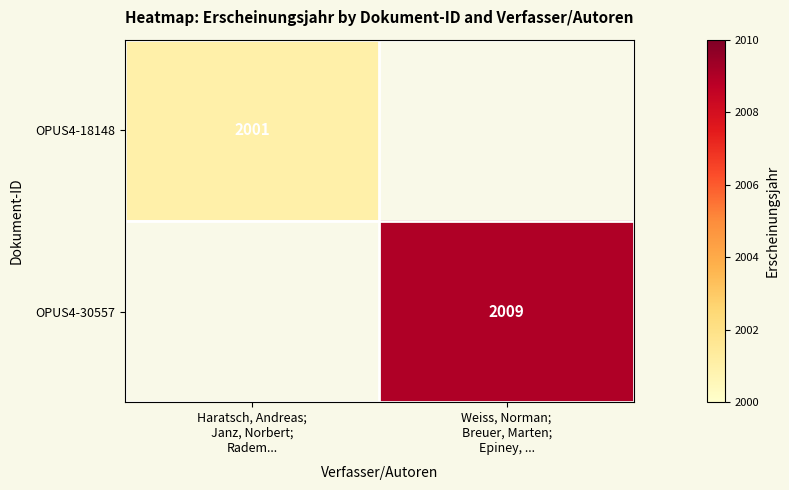

What is the maximum value for OPUS4-30557?

2009